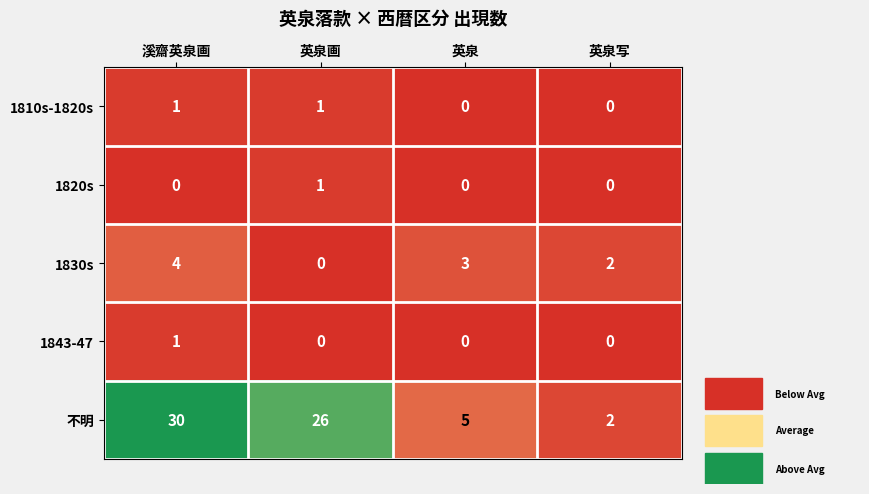

What is the difference between the maximum and minimum values in the 1830s series?

4